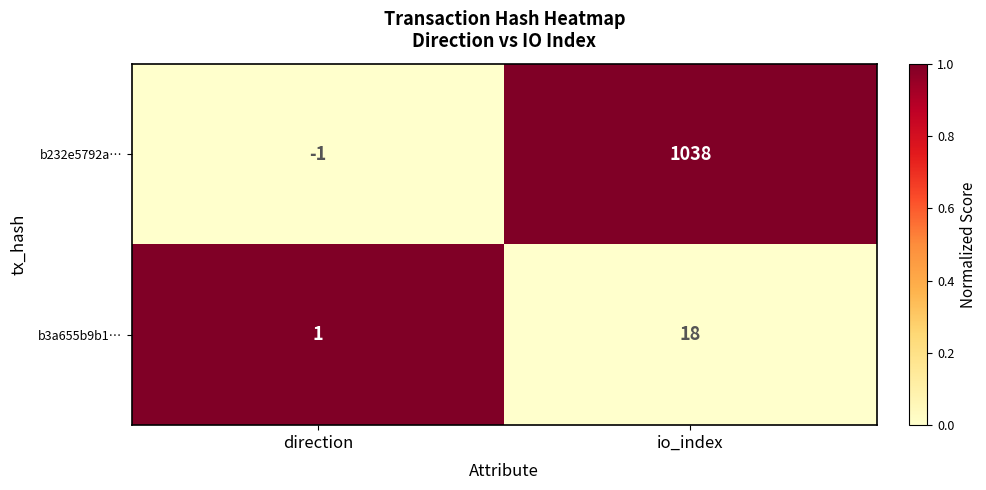

True or false: b232e5792a… has a value of 1038 at io_index.

True